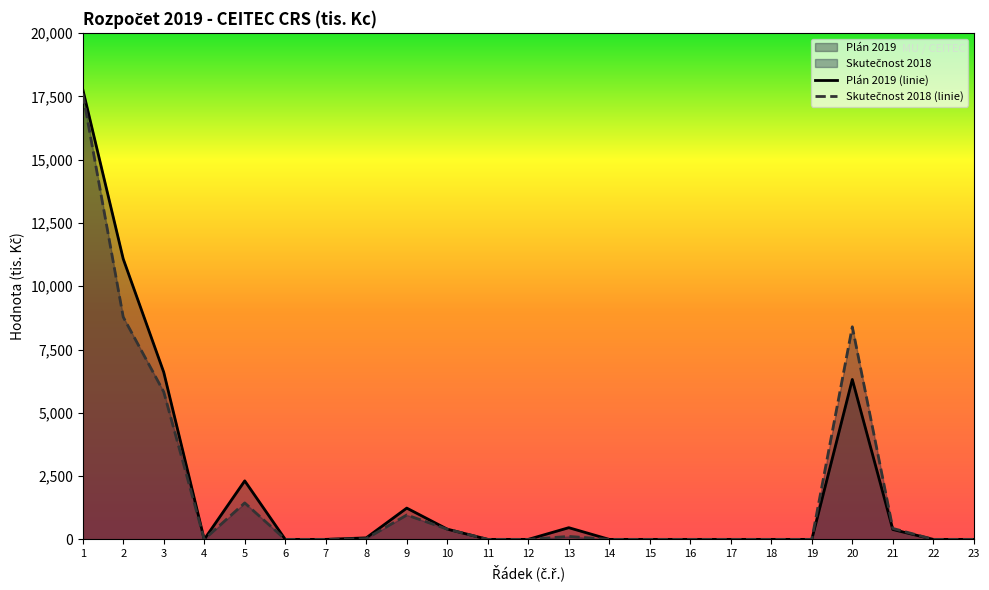

True or false: Plán 2019 (linie) has a value of 10378 at 19.

False